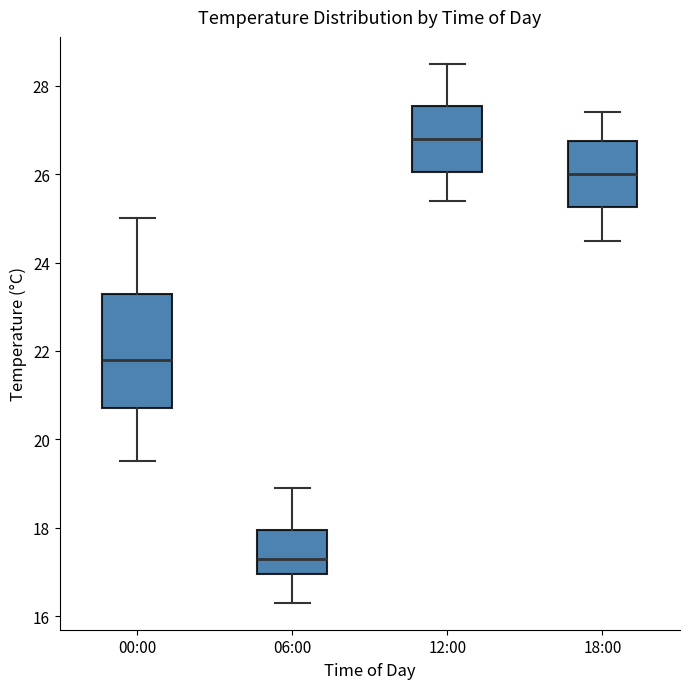

Comparing the boxes themselves (not the whiskers), which one is the tallest?

00:00